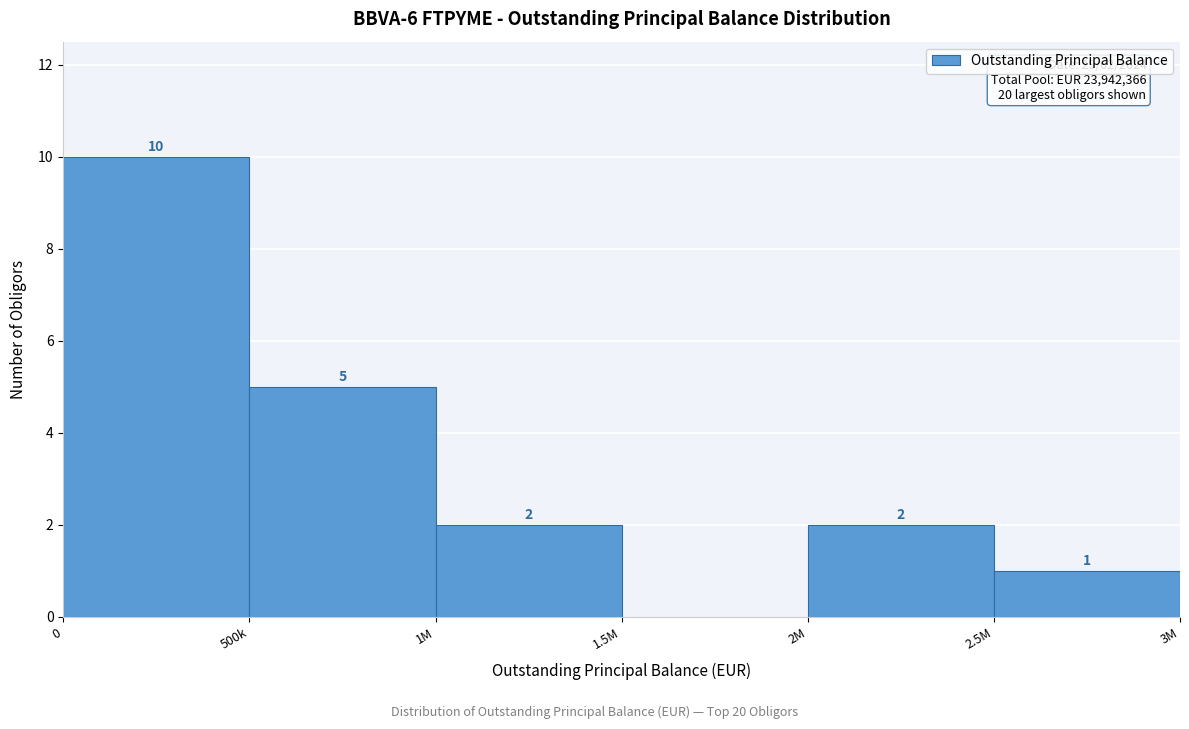

Reading left to right, list all the values displayed in this chart.

0=10	500k=5	1M=2	1.5M=0	2M=2	2.5M=1